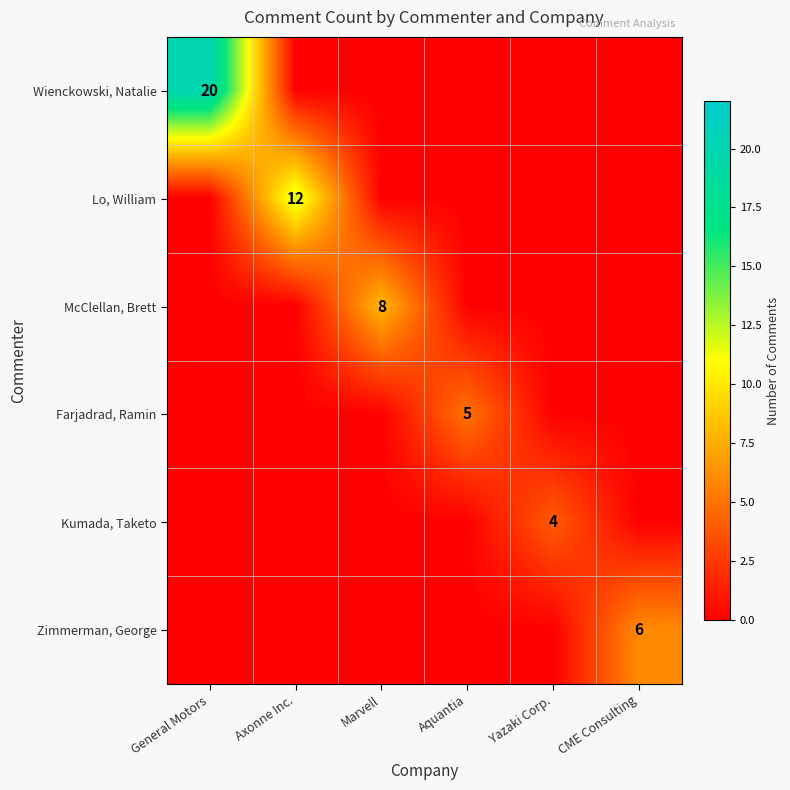

List the labels in order of Zimmerman, George value, smallest first.

General Motors, Axonne Inc., Marvell, Aquantia, Yazaki Corp., CME Consulting